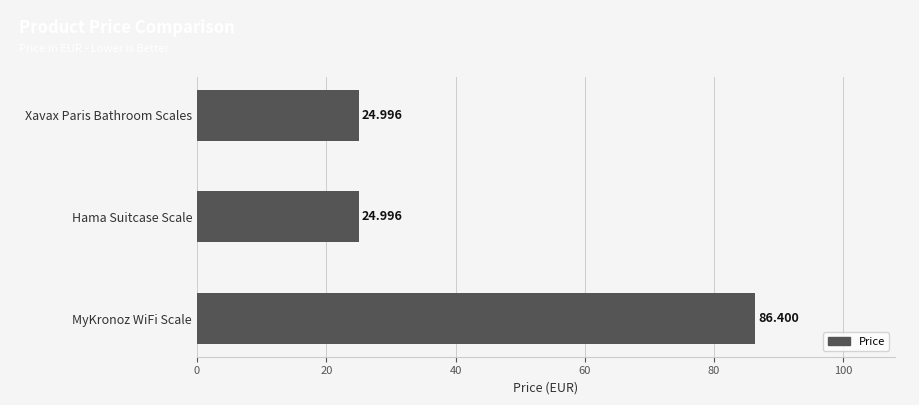

Are the bars grouped side by side (vs. stacked)?

No